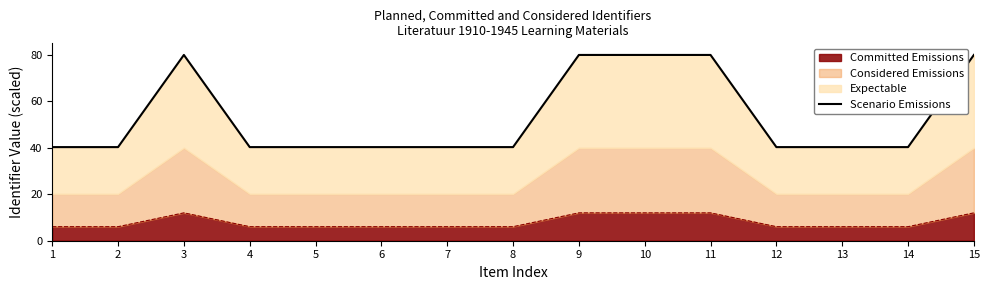

Reading left to right, extract all data points from this chart.

1=40.3	2=40.3	3=80.0	4=40.3	5=40.3	6=40.3	7=40.3	8=40.3	9=80.0	10=80.0	11=80.0	12=40.3	13=40.3	14=40.3	15=80.0